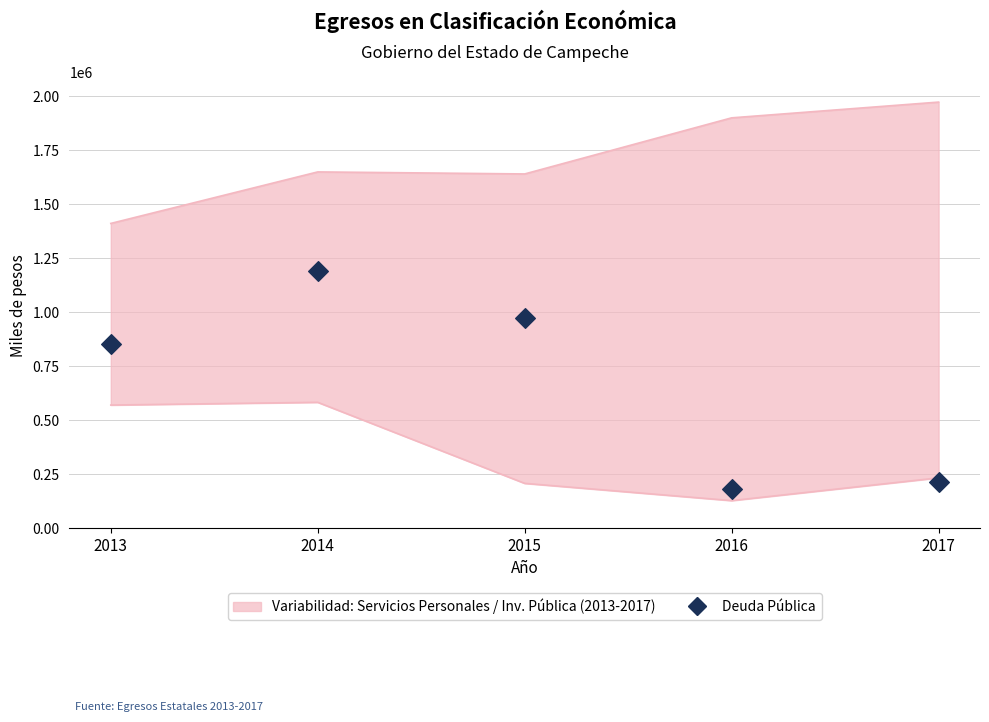

Which has a higher value, 2014 or 2013?

2014